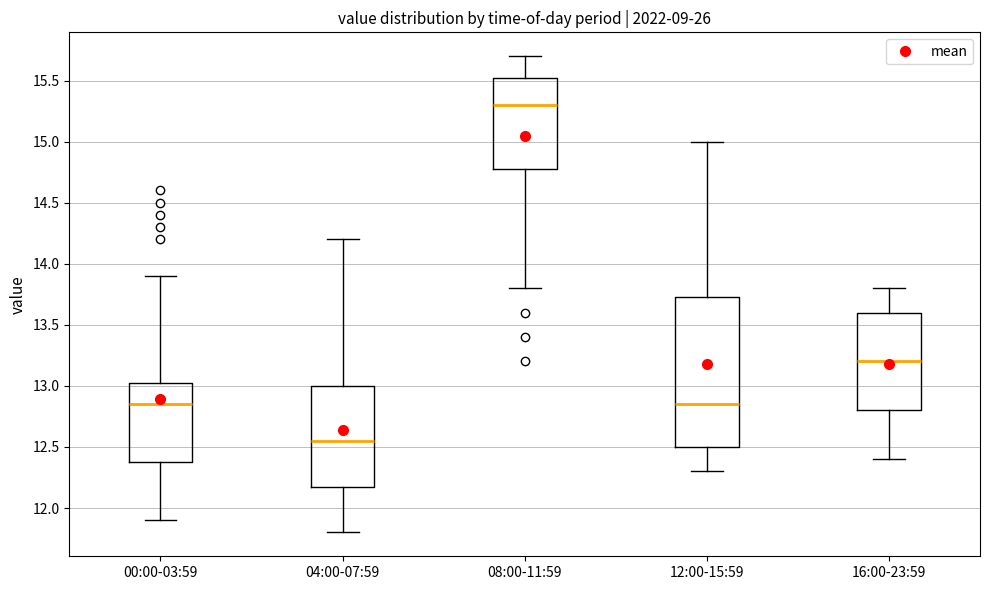

Where does the median line of the box for 08:00-11:59 sit on the y-axis? The values are not printed on the chart, so give them approximately, as read against the axis.

15.30